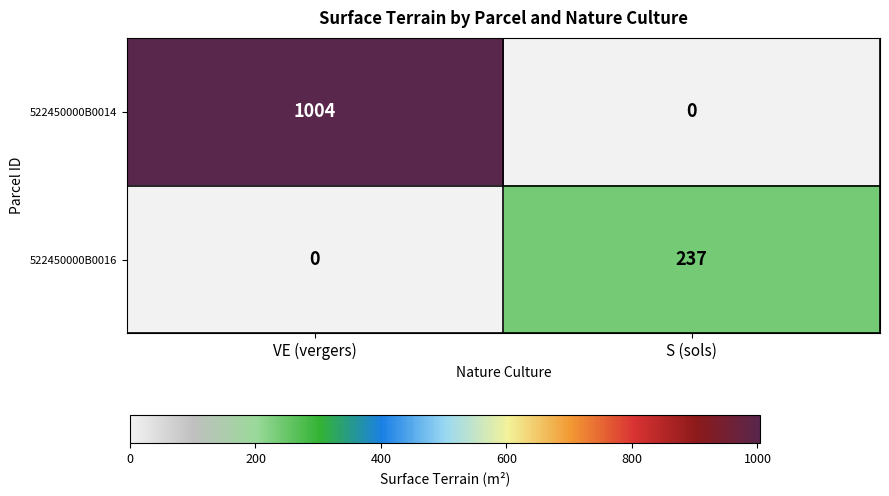

What is the average value of the 522450000B0014 series?

502